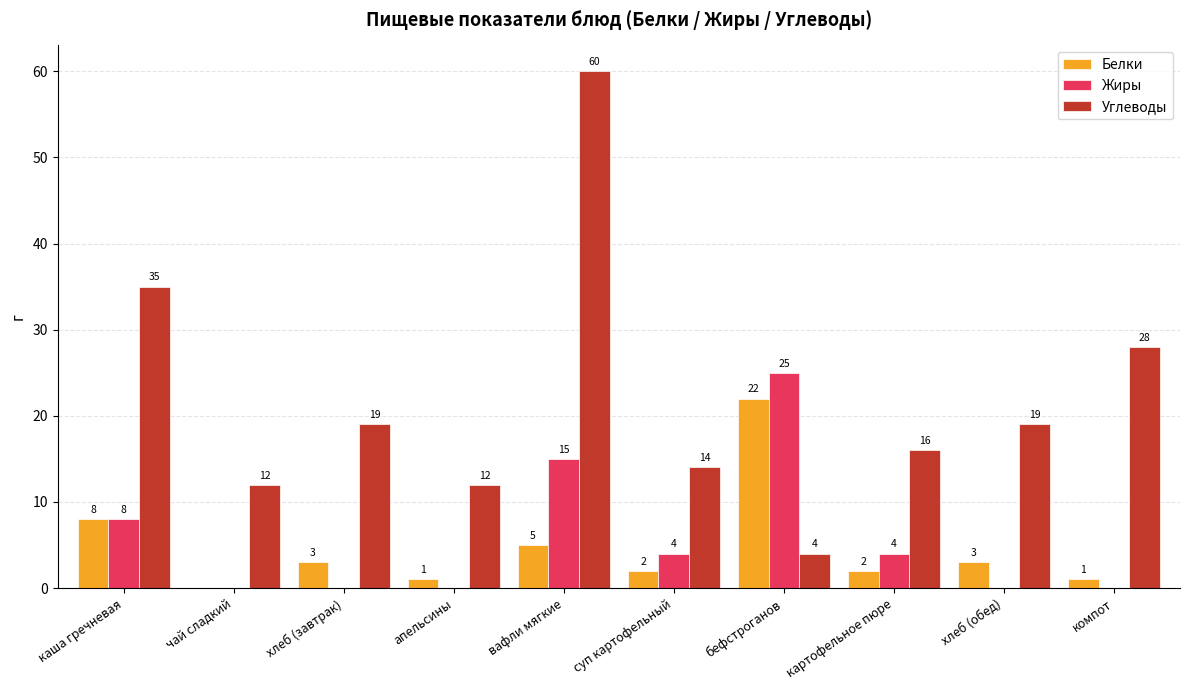

How many groups of bars are there?

10